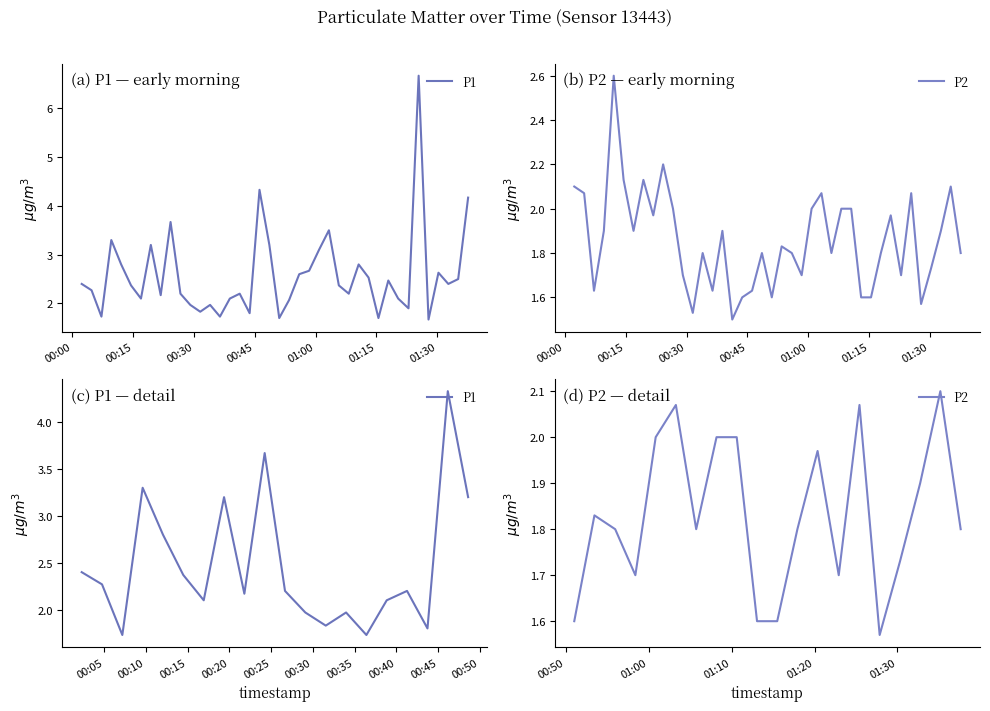

True or false: P2 has a value of 1.8 at 01:30.

True